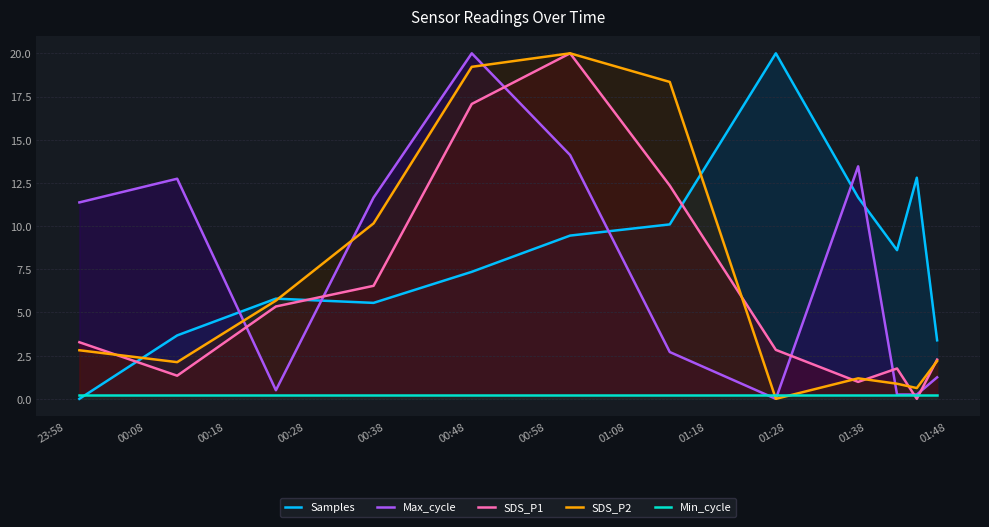

What are all the series names shown in the legend?

Samples, Max_cycle, SDS_P1, SDS_P2, Min_cycle